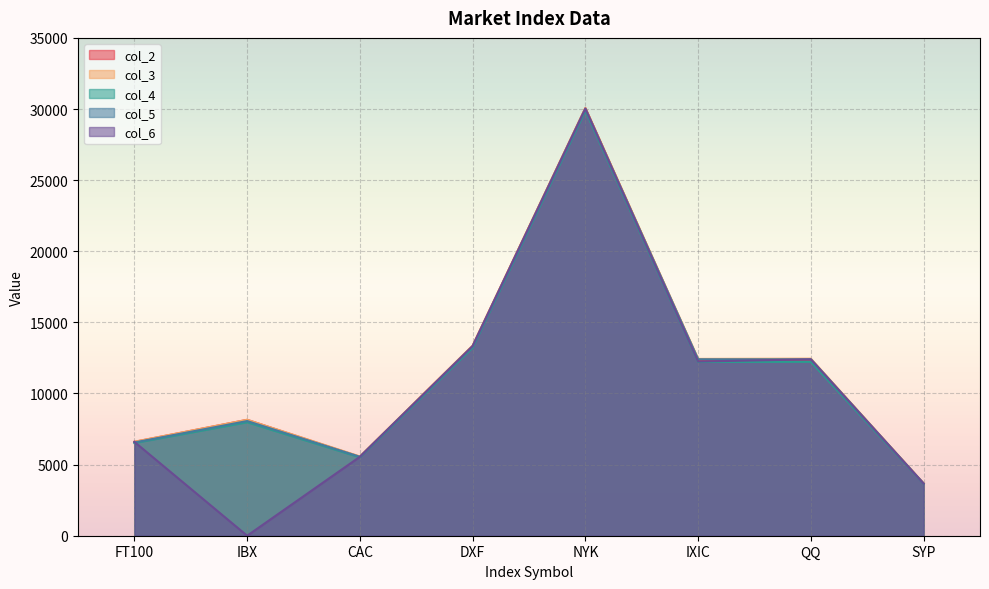

Which label corresponds to the largest value in the chart?

NYK